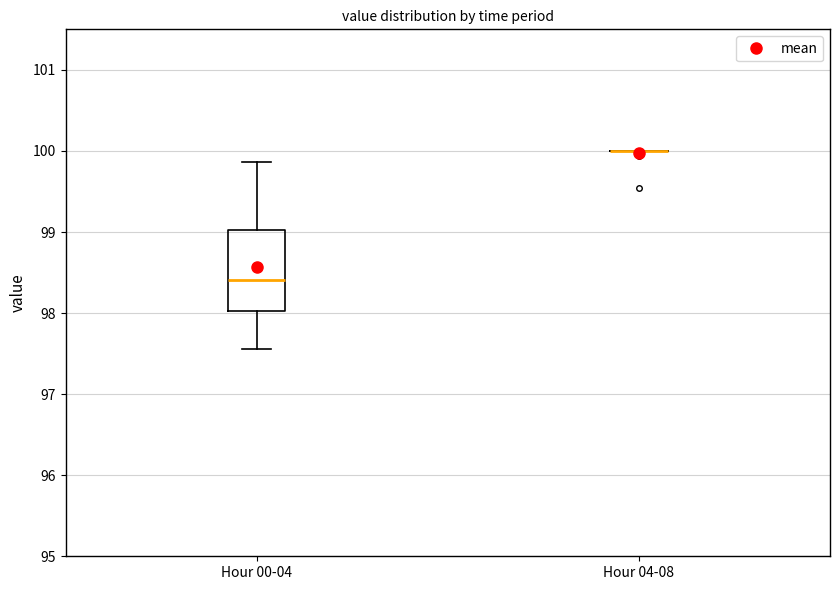

Comparing the boxes themselves (not the whiskers), which one is the tallest?

Hour 00-04